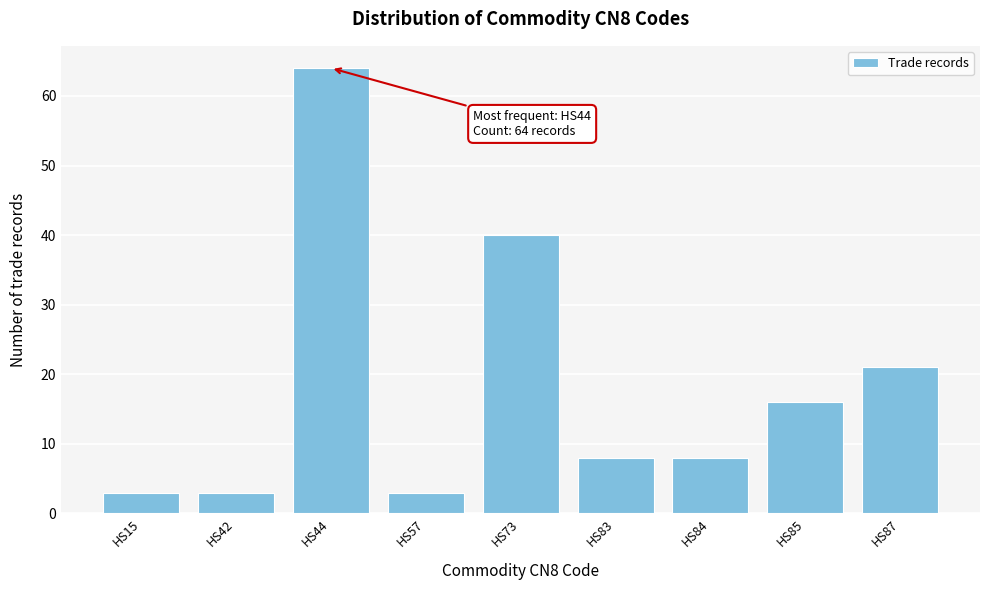

Reading left to right, list all the values displayed in this chart.

3	3	64	3	40	8	8	16	21